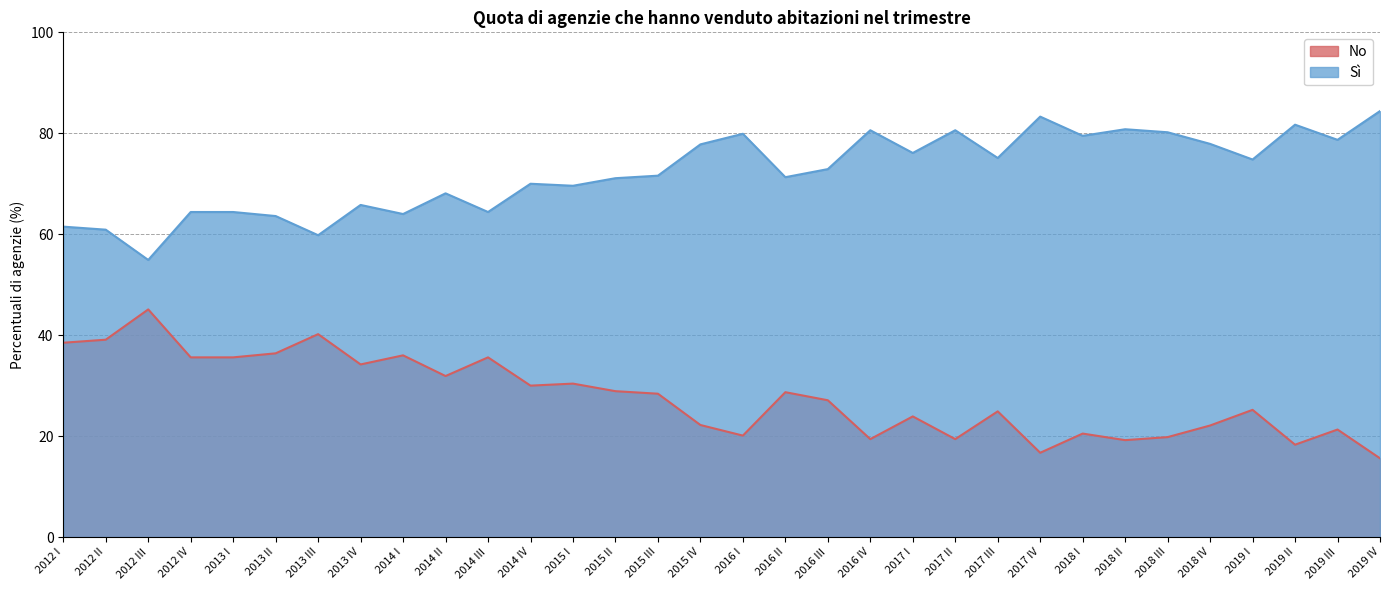

Reading left to right, transcribe all the data shown in this chart.

No: 2012 I=38.5	2012 II=39.1	2012 III=45.1	2012 IV=35.6	2013 I=35.6	2013 II=36.4	2013 III=40.2	2013 IV=34.2	2014 I=36.0	2014 II=31.9	2014 III=35.6	2014 IV=30.0	2015 I=30.4	2015 II=28.9	2015 III=28.4	2015 IV=22.2	2016 I=20.1	2016 II=28.7	2016 III=27.1	2016 IV=19.4	2017 I=23.9	2017 II=19.4	2017 III=24.9	2017 IV=16.7	2018 I=20.5	2018 II=19.2	2018 III=19.8	2018 IV=22.1	2019 I=25.2	2019 II=18.3	2019 III=21.3	2019 IV=15.6
Sì: 2012 I=61.5	2012 II=60.9	2012 III=54.9	2012 IV=64.4	2013 I=64.4	2013 II=63.6	2013 III=59.8	2013 IV=65.8	2014 I=64.0	2014 II=68.1	2014 III=64.4	2014 IV=70.0	2015 I=69.6	2015 II=71.1	2015 III=71.6	2015 IV=77.8	2016 I=79.9	2016 II=71.3	2016 III=72.9	2016 IV=80.6	2017 I=76.1	2017 II=80.6	2017 III=75.1	2017 IV=83.3	2018 I=79.5	2018 II=80.8	2018 III=80.2	2018 IV=77.9	2019 I=74.8	2019 II=81.7	2019 III=78.7	2019 IV=84.4